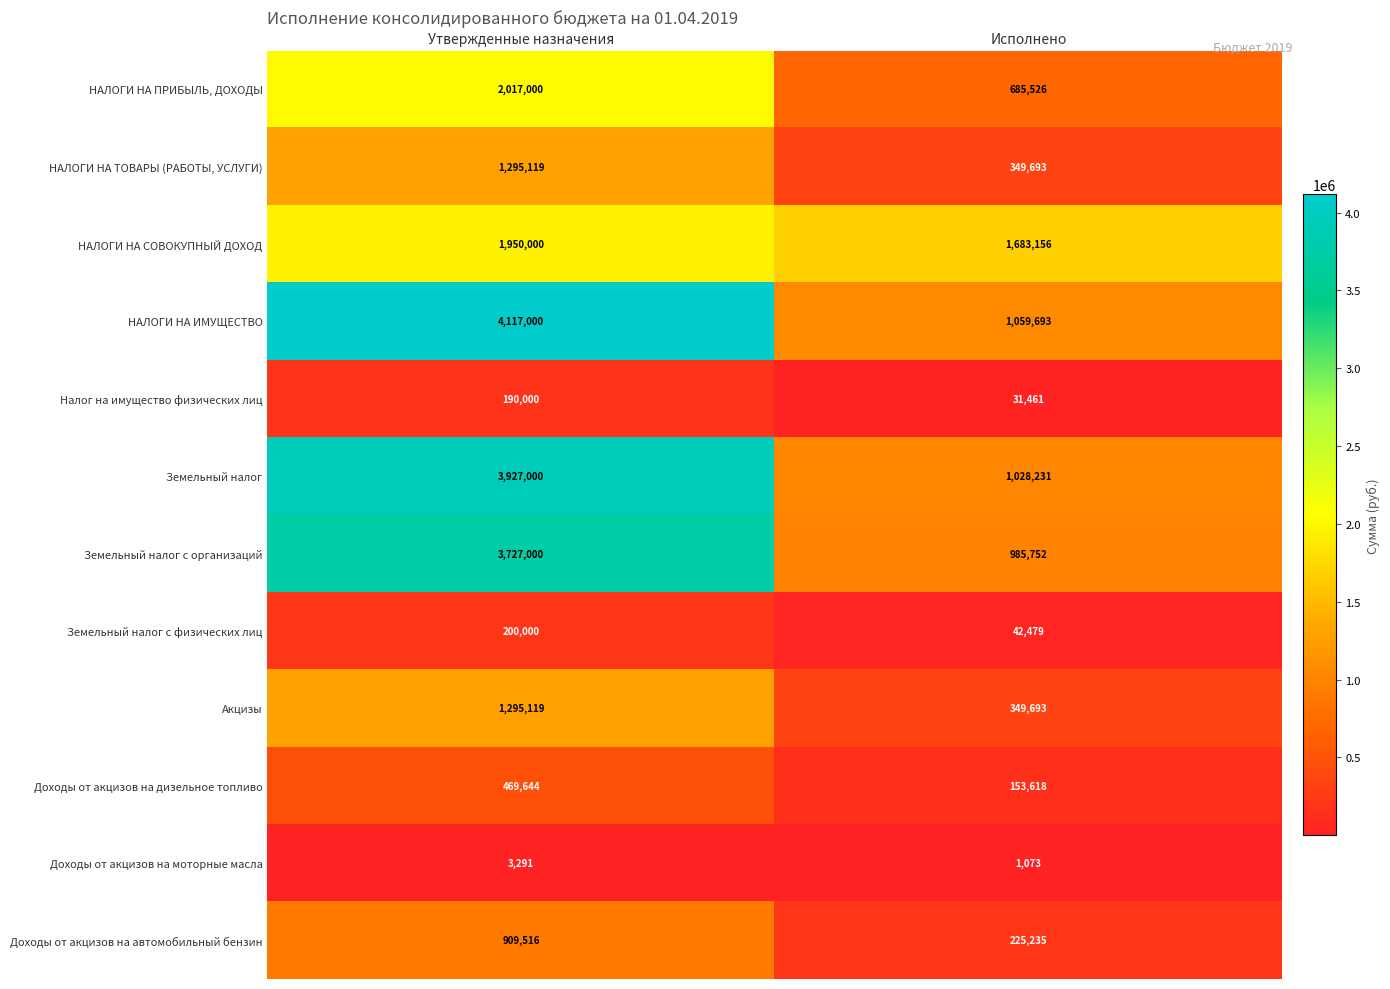

What is the sum of the Доходы от акцизов на моторные масла values at Утвержденные назначения and Исполнено?

4364